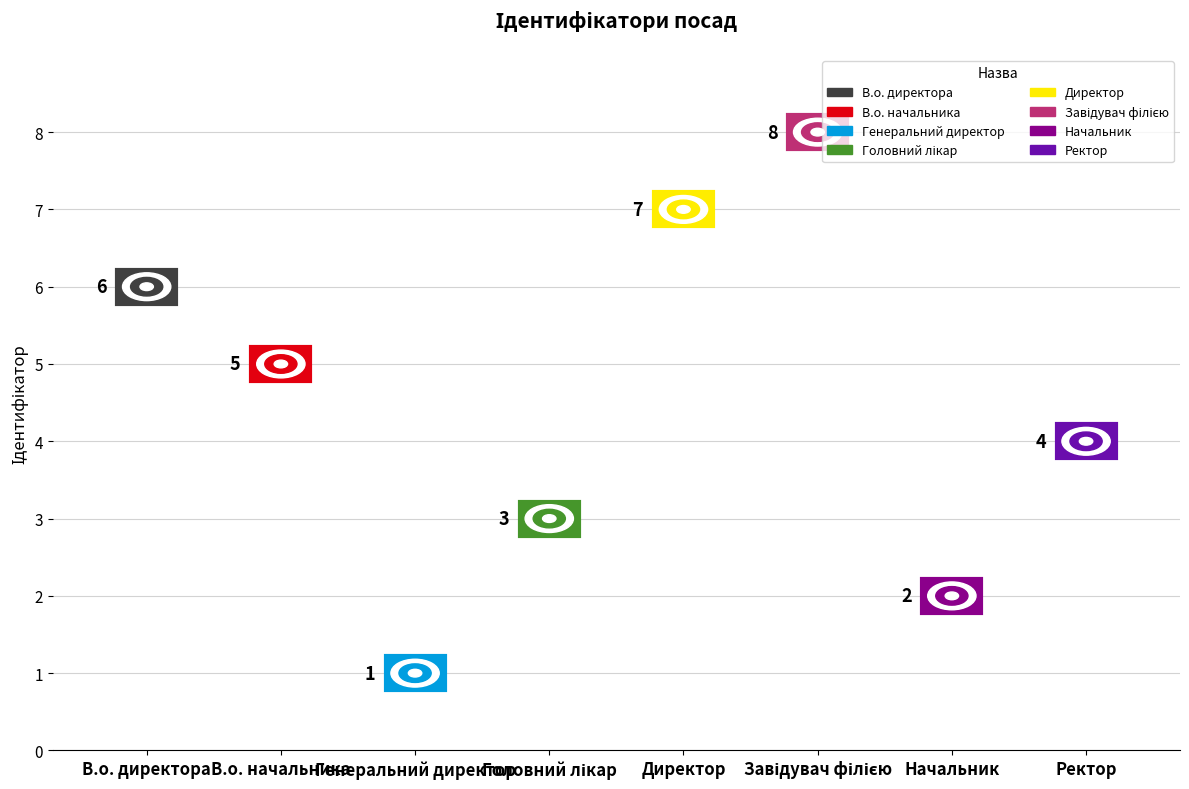

The chart shows a value of 2 at В.о. начальника. True or false?

False